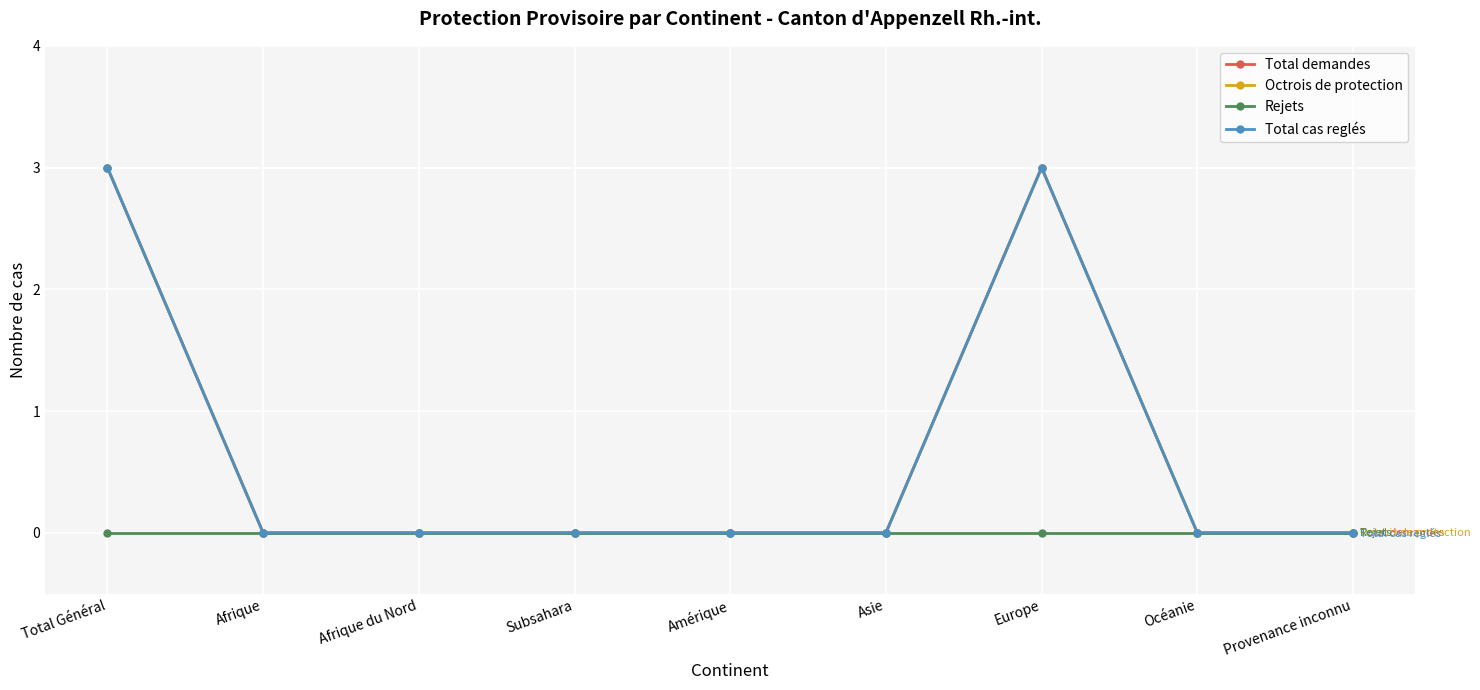

True or false: Total demandes and Total cas reglés cross at least once.

False